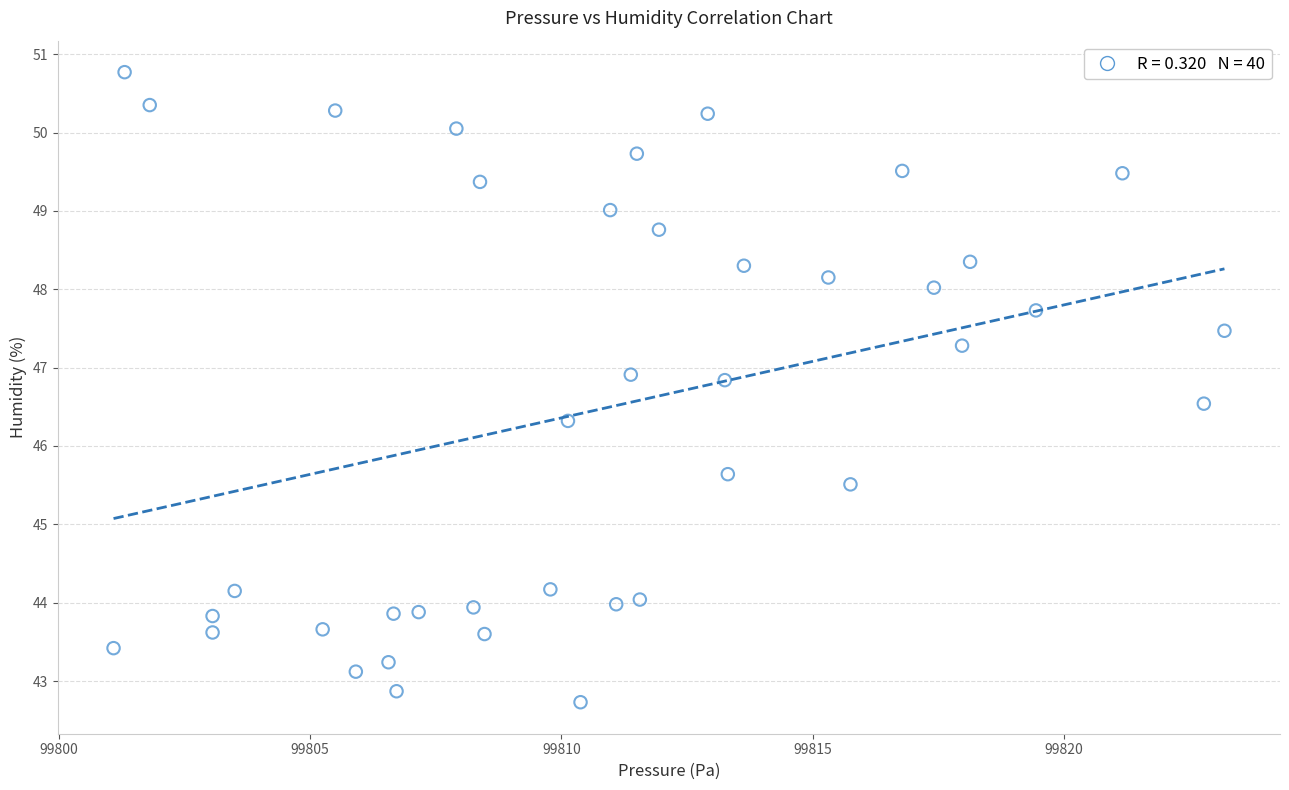

What is the range of Y values (max minus min)?

8.0